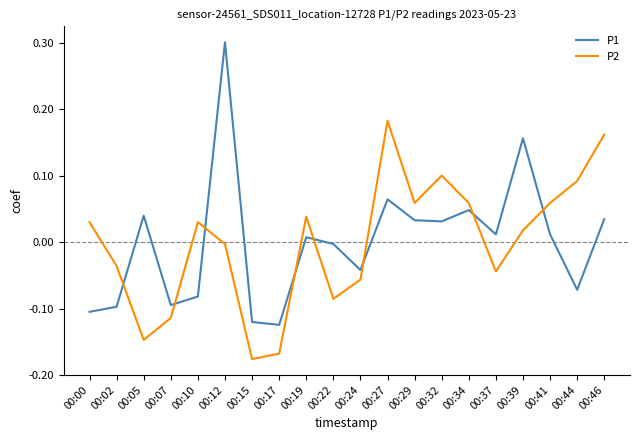

At how many categories does at least one series exceed 0?

14